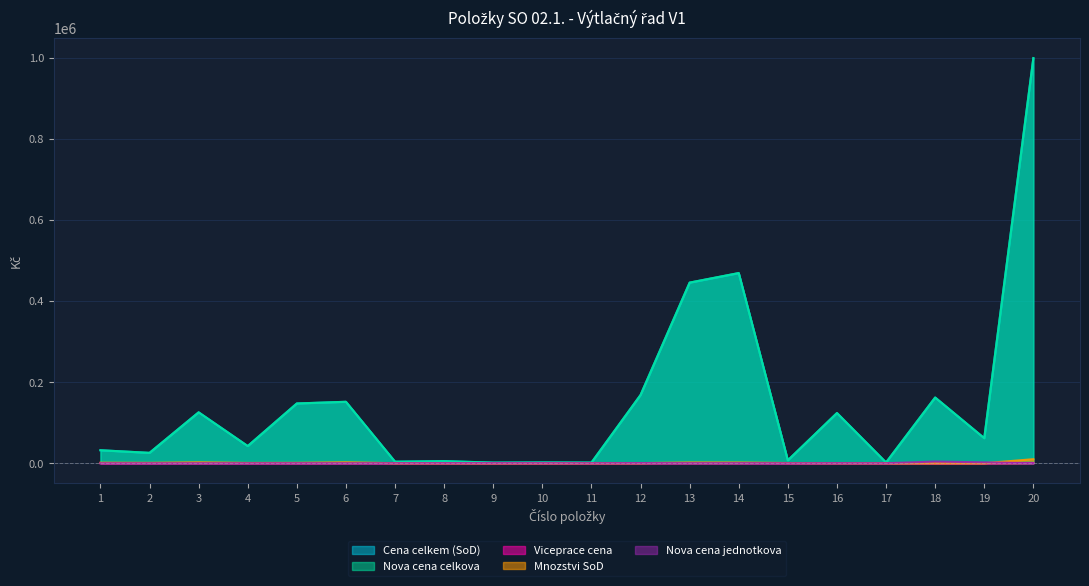

True or false: Mnozstvi SoD and Nova cena celkova intersect in this chart.

False